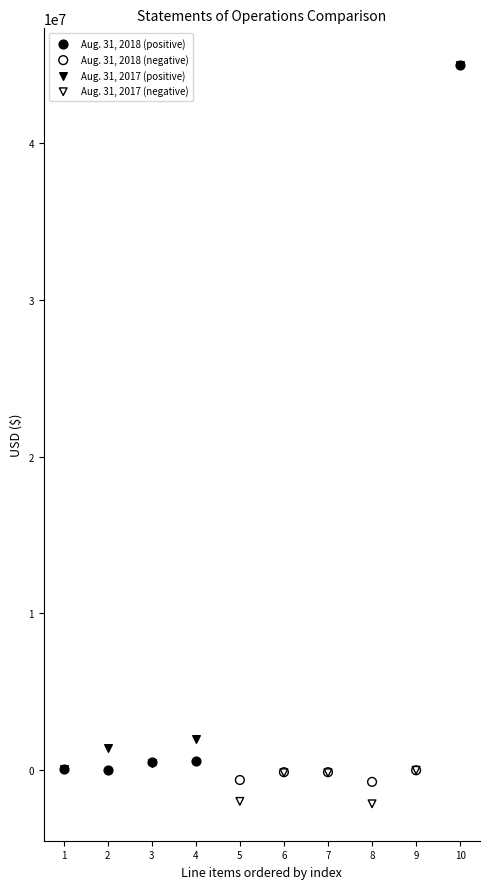

What are all the series names shown in the legend?

Aug. 31, 2018 (positive), Aug. 31, 2018 (negative), Aug. 31, 2017 (positive), Aug. 31, 2017 (negative)